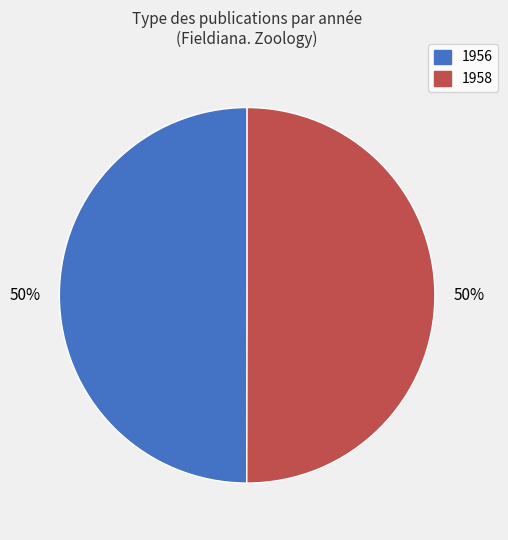

Is the sum of 1956 and 1958 greater than half?

Yes